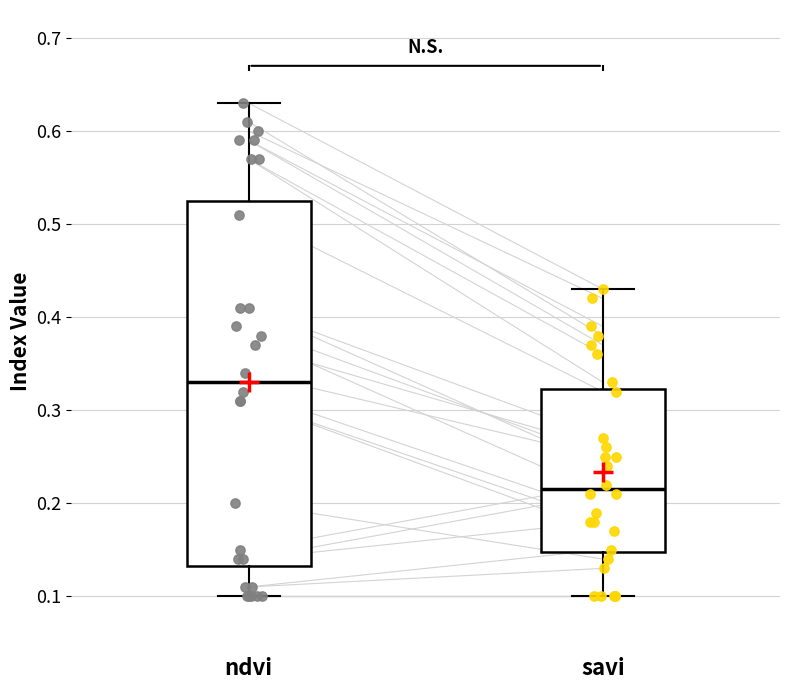

Where is the upper edge of the box for savi on the y-axis? The values are not printed on the chart, so give them approximately, as read against the axis.

0.32